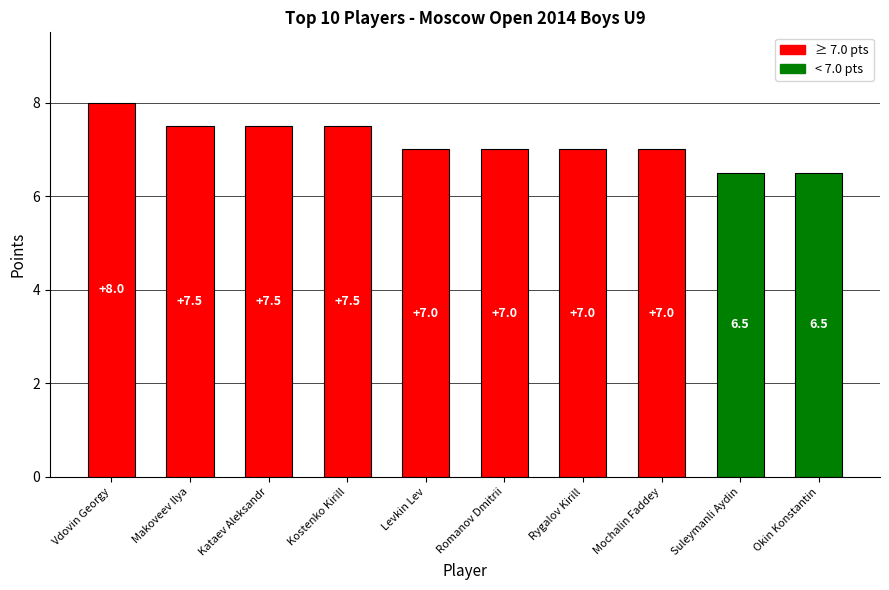

What is the sum of all values?

71.5